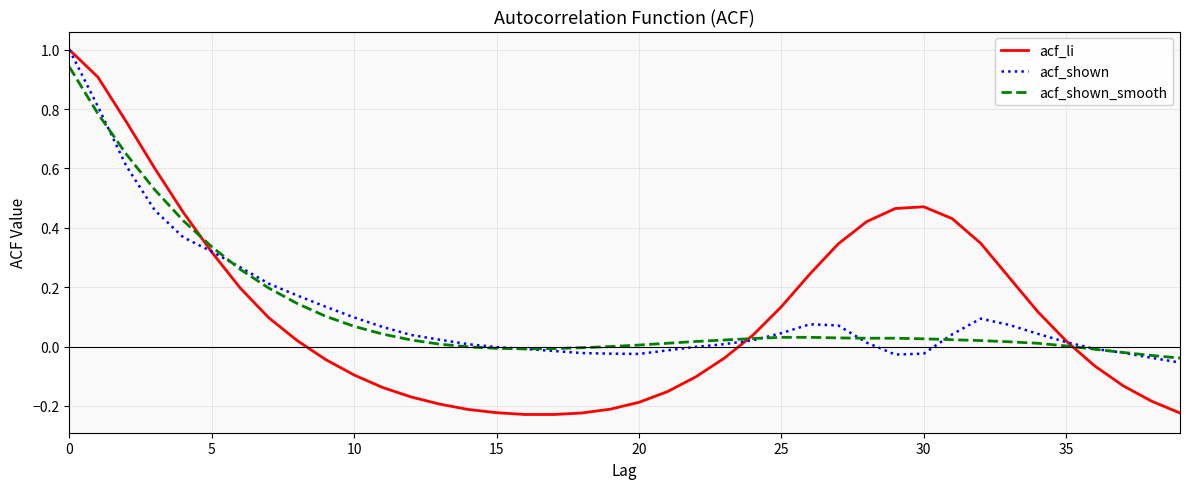

How many intersections are there between acf_shown_smooth and acf_li?

3